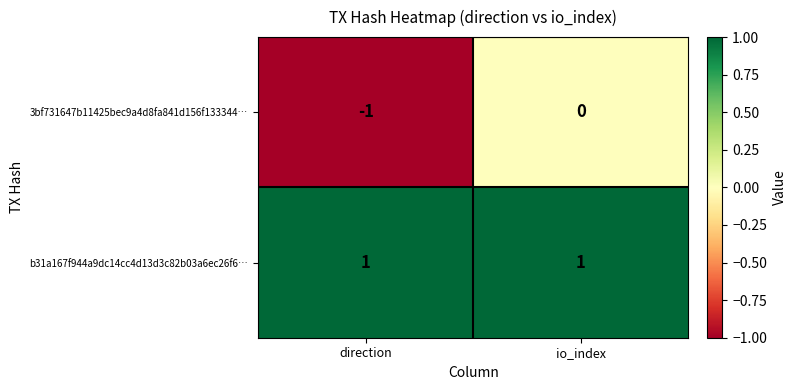

Which series has the largest total across all categories?

b31a167f944a9dc14cc4d13d3c82b03a6ec26f6…